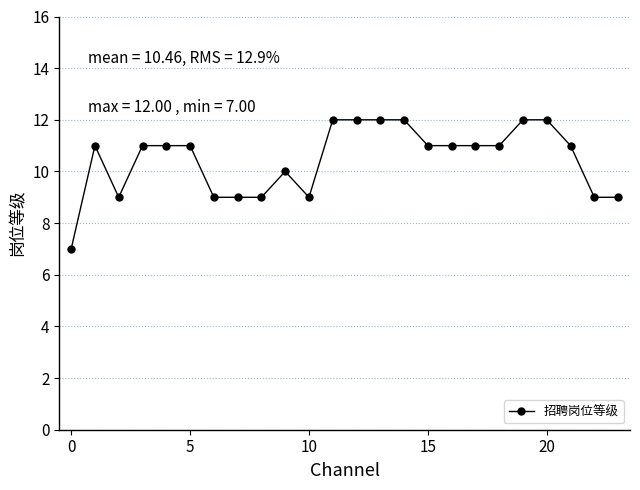

What is the value of the 23rd point from the left?

9